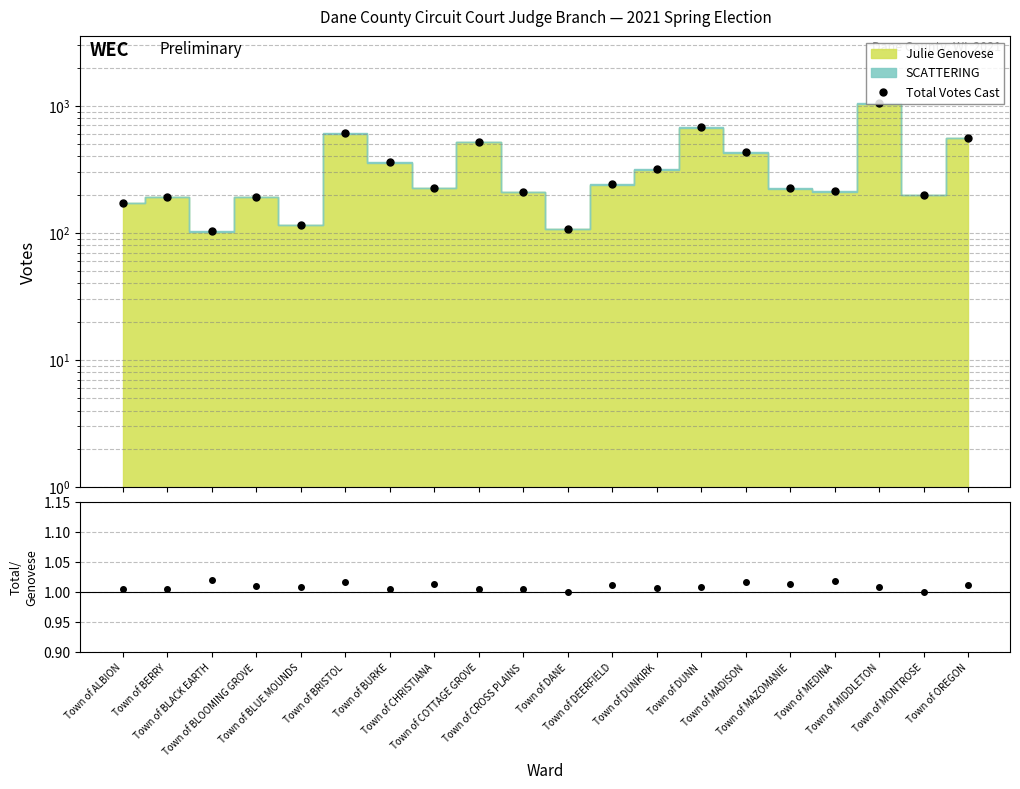

Which category has the highest value across all series?

Town of MIDDLETON